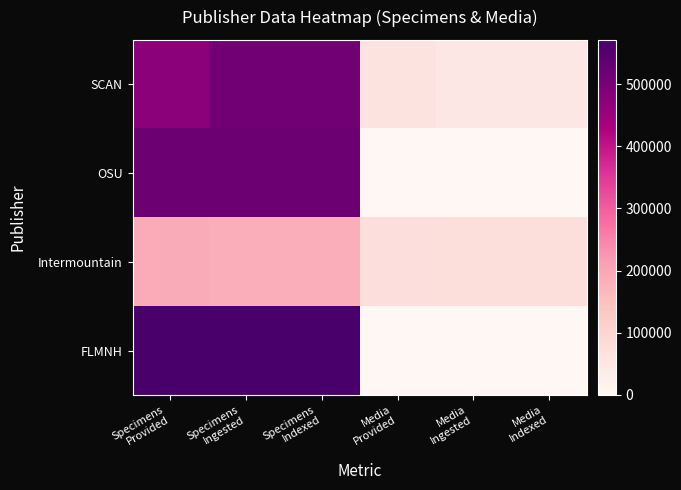

Reading right to left, extract all data points from this chart.

SCAN: Media
Indexed=47141	Media
Ingested=47141	Media
Provided=62466	Specimens
Indexed=510102	Specimens
Ingested=510334	Specimens
Provided=476770
OSU: Media
Indexed=1713	Media
Ingested=1713	Media
Provided=1806	Specimens
Indexed=518180	Specimens
Ingested=518180	Specimens
Provided=517876
Intermountain: Media
Indexed=73650	Media
Ingested=73649	Media
Provided=73439	Specimens
Indexed=186808	Specimens
Ingested=186808	Specimens
Provided=191692
FLMNH: Media
Indexed=1183	Media
Ingested=1183	Media
Provided=0	Specimens
Indexed=570968	Specimens
Ingested=570968	Specimens
Provided=571334